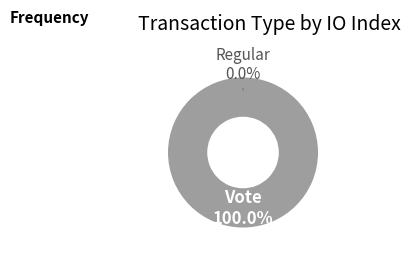

True or false: Vote accounts for 100% of the total.

True